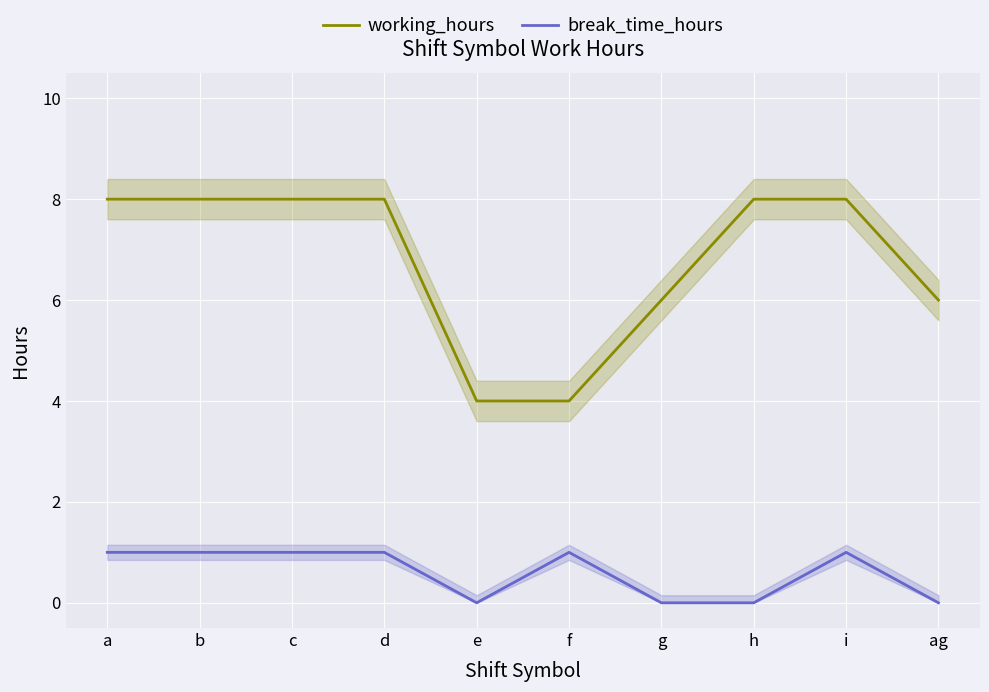

Which series changed the most between a and i?

working_hours